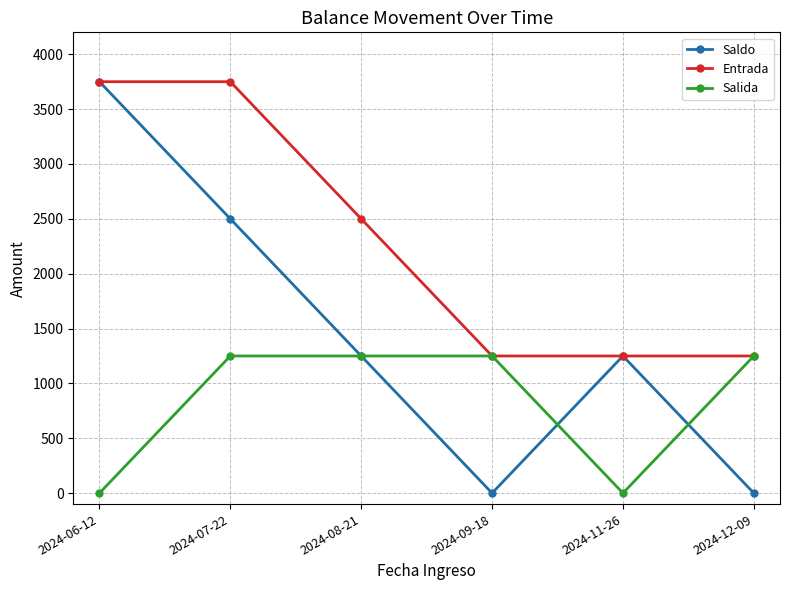

What value does the Entrada series have at 2024-07-22, to the nearest 10?

3750